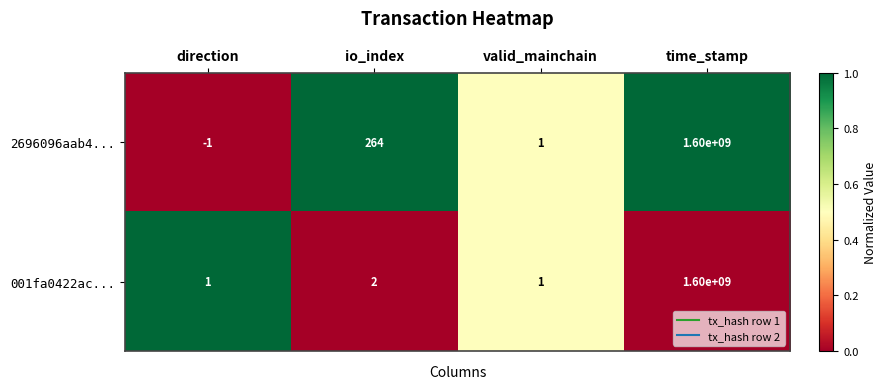

What is the maximum value shown in the chart?

1600000000